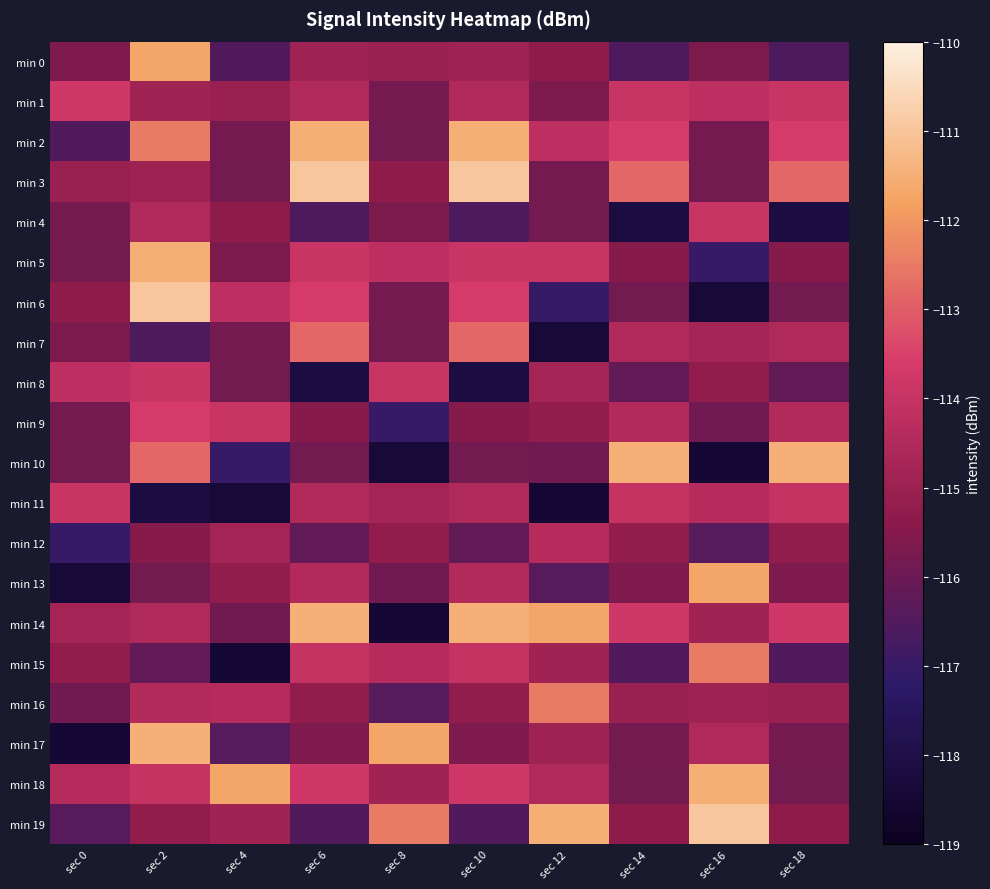

What is the difference between the highest and lowest values at sec 16?

7.5